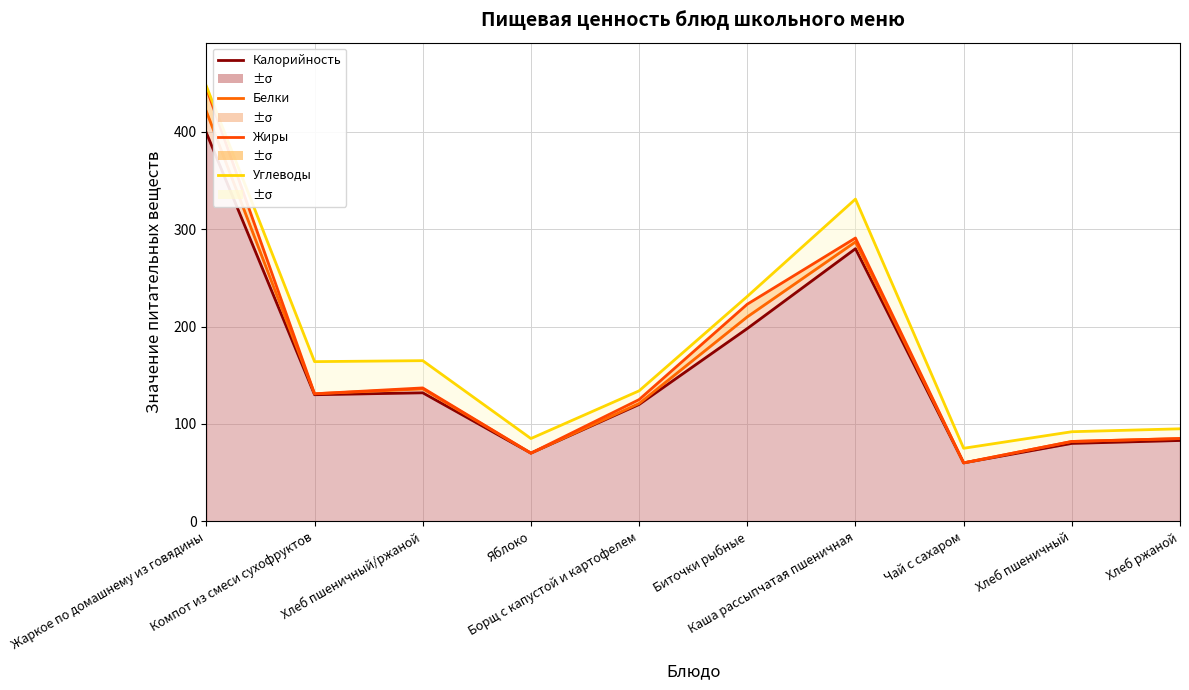

List the series in order of their overall mean, highest first.

Углеводы, Жиры, Белки, Калорийность